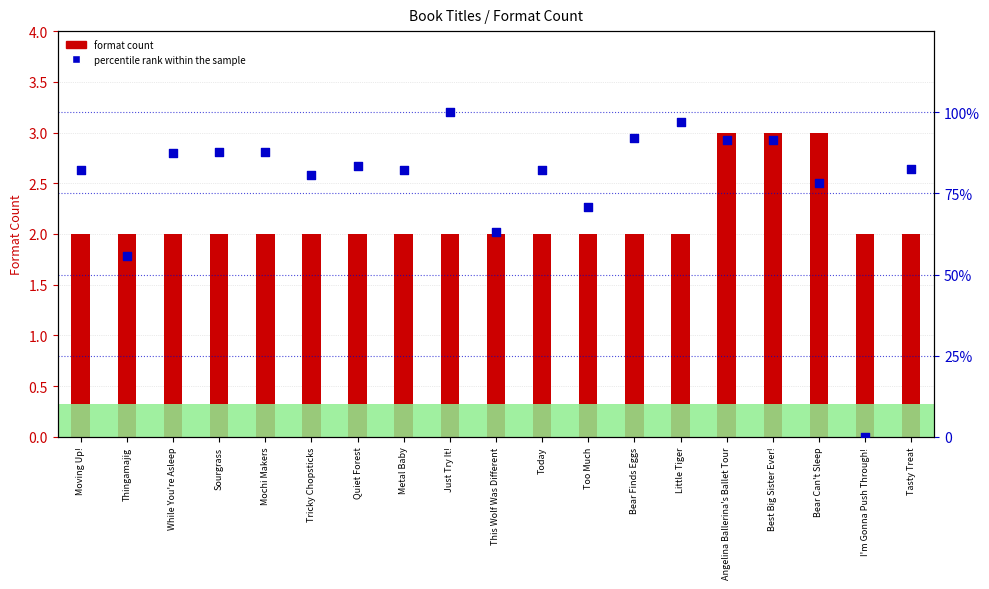

Which series has the largest total across all categories?

percentile rank within the sample